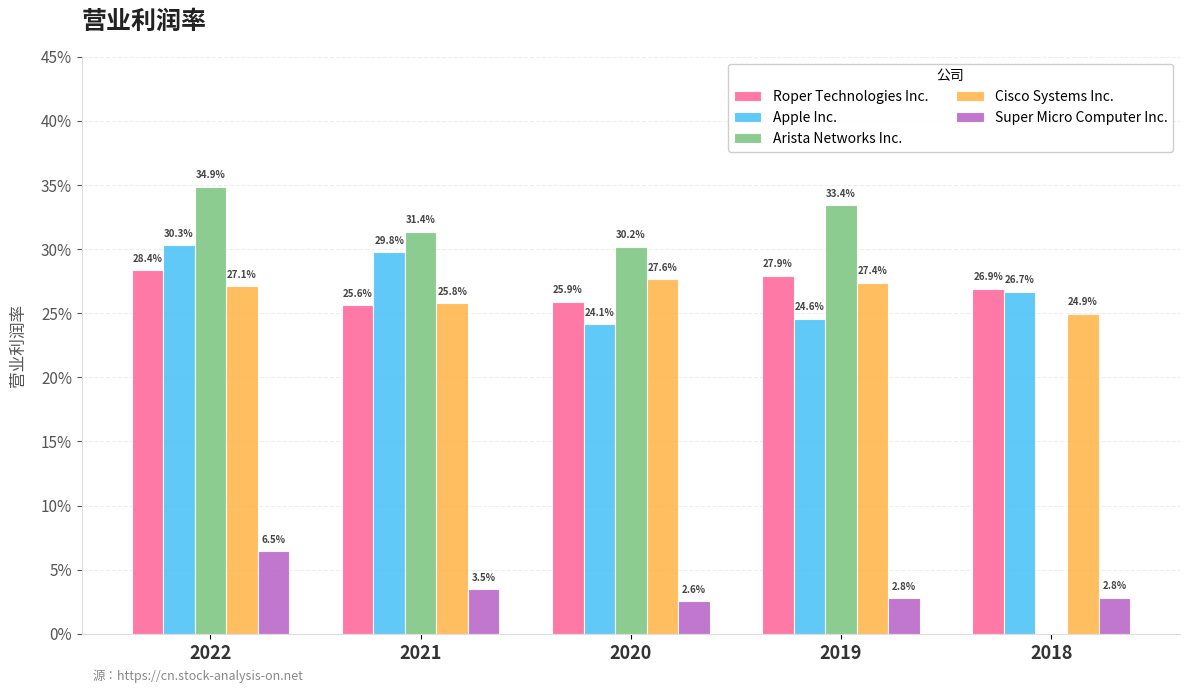

Are the bars grouped side by side (vs. stacked)?

Yes